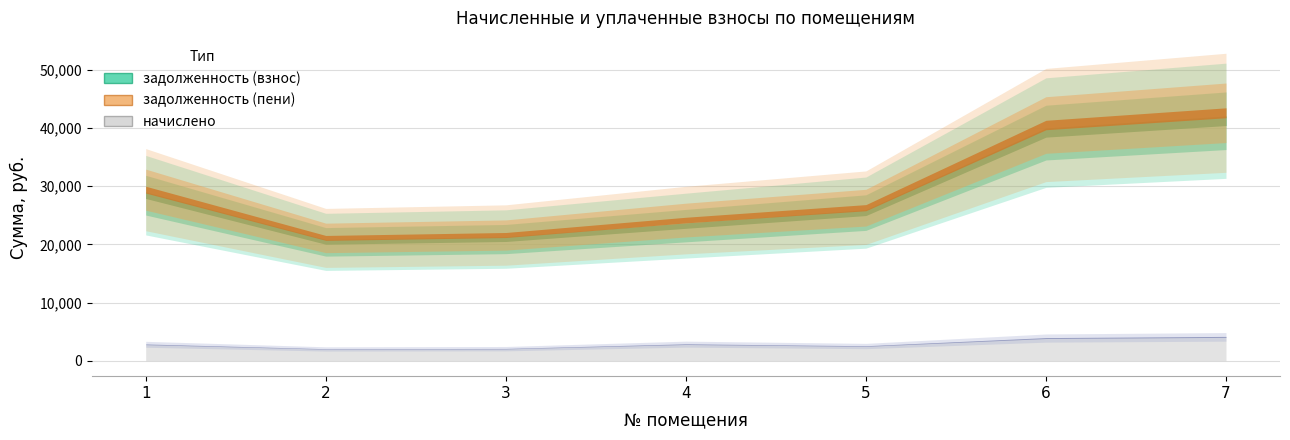

What is the value of the задолженность (пени) point at the 6th from the left?

40505.6